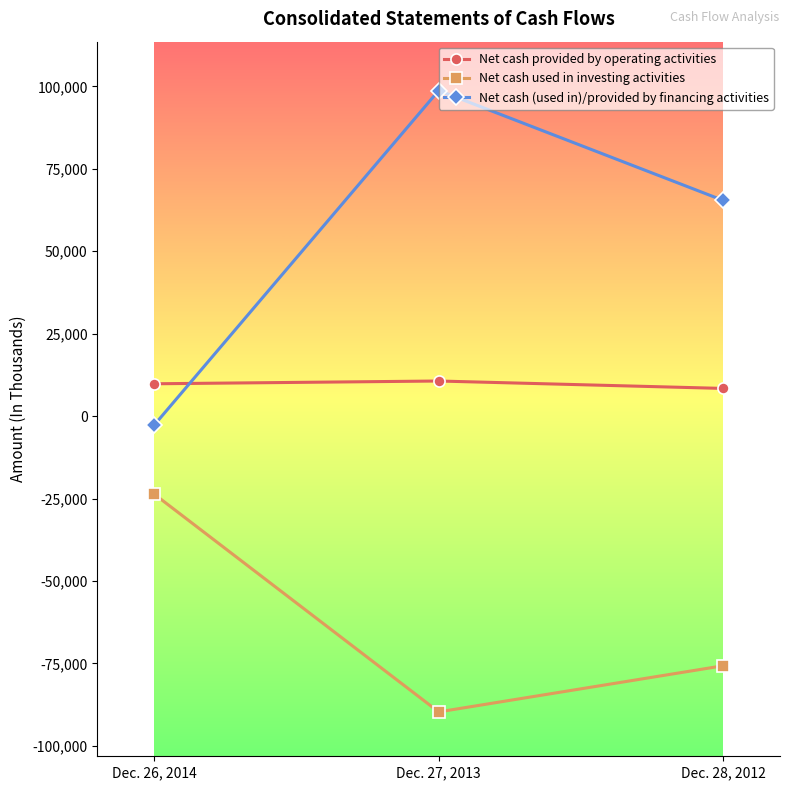

What value does the Net cash used in investing activities series have at Dec. 28, 2012?

-75707